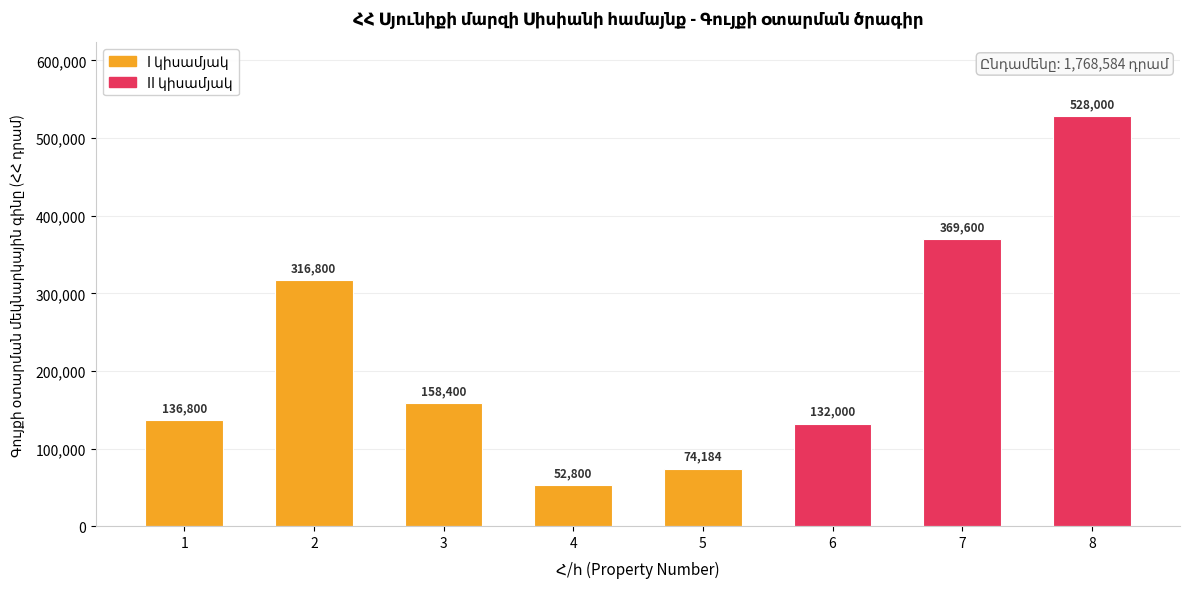

How many values are below 158400?

4